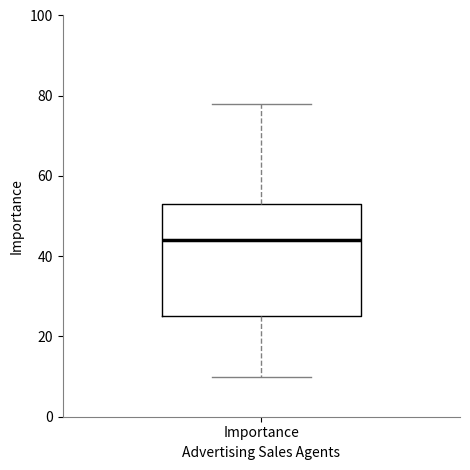

Read this box plot against the y-axis: the position of the median line, the range covered by the box, and the ends of both whiskers. The values are not printed on the chart, so give them approximately, as read against the axis.

median 44, box 26 to 54, whiskers 10 to 78